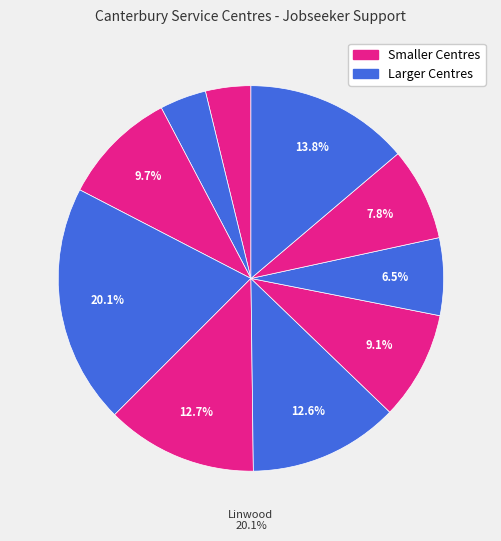

Which category has the biggest portion of the pie?

Linwood